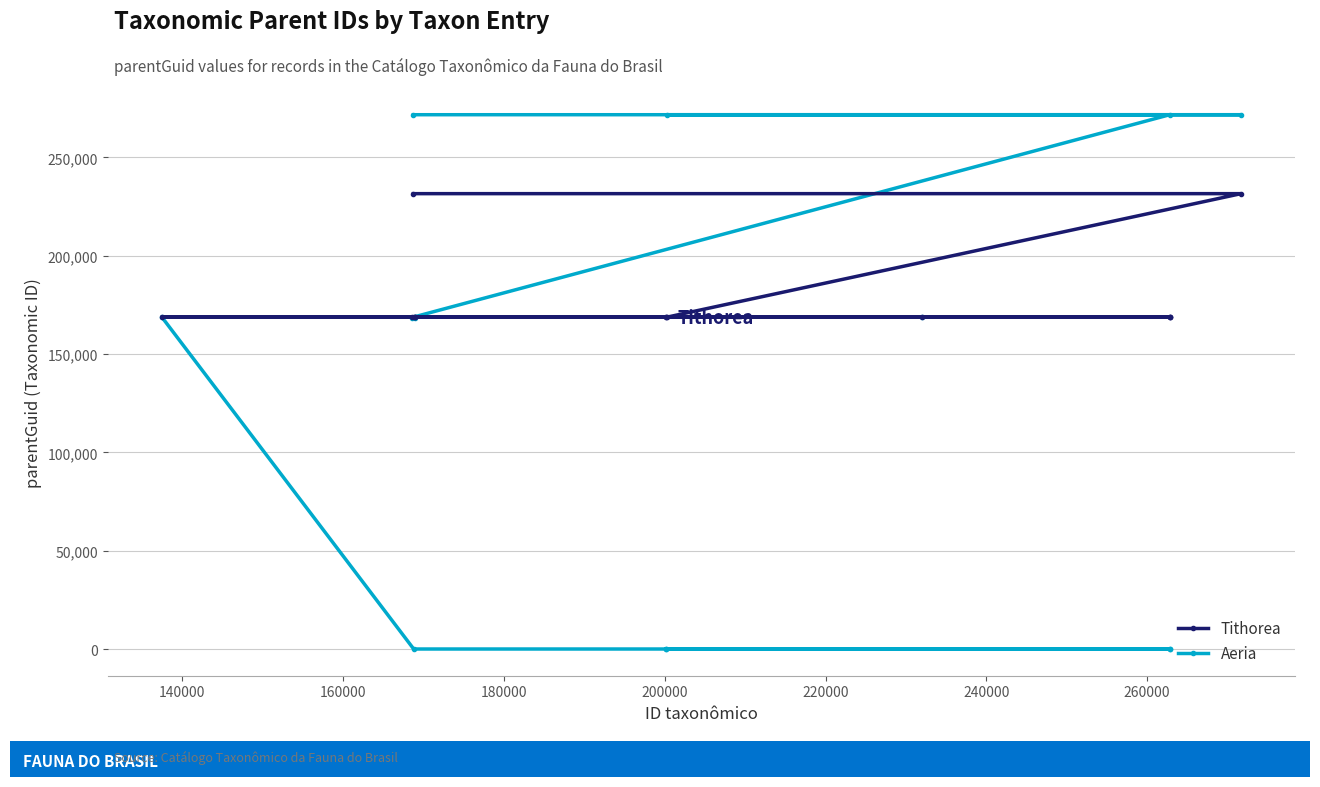

Which series has the largest total across all categories?

Tithorea